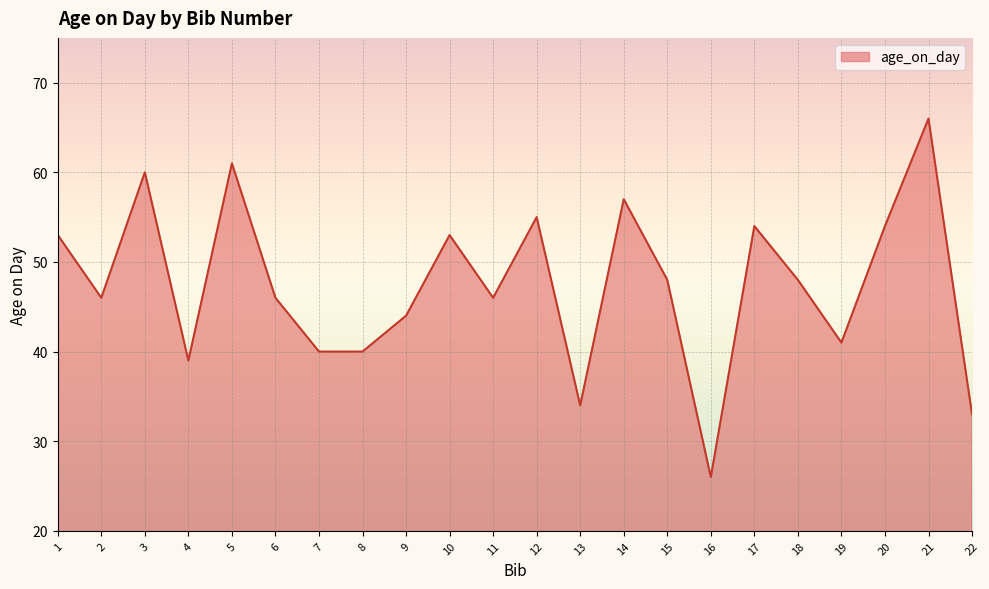

What is the average value?

47